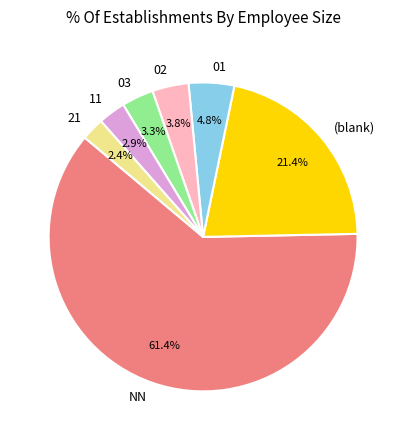

Is it true that 01 is 15% of the pie?

False